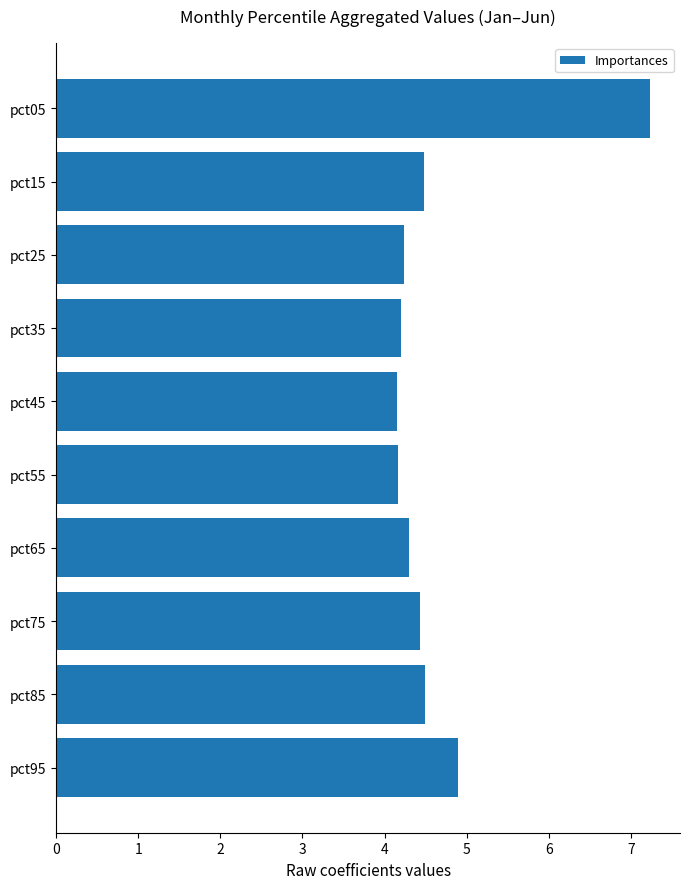

What is the smallest value displayed?

4.2